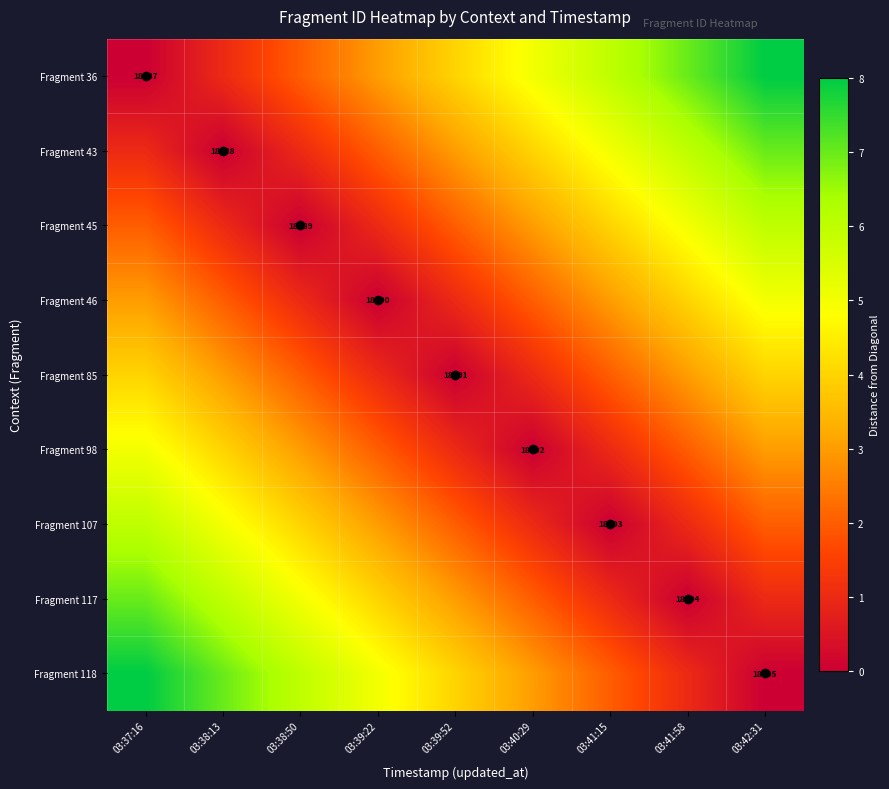

At how many categories does at least one series exceed 6?

4